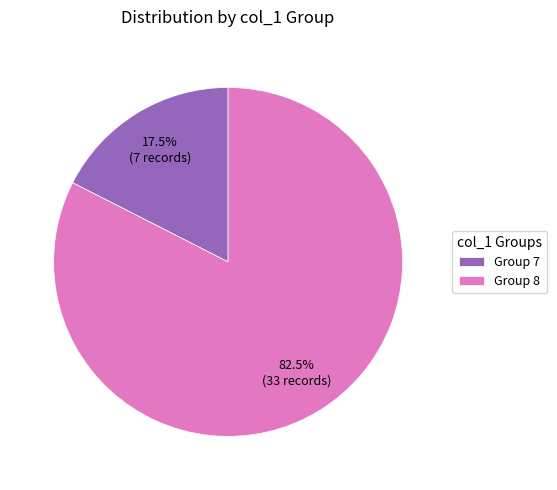

What is the total percentage of Group 8 and Group 7?

100.0%